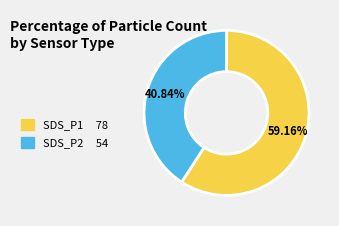

Combined, do SDS_P2 and SDS_P1 account for over 50%?

Yes